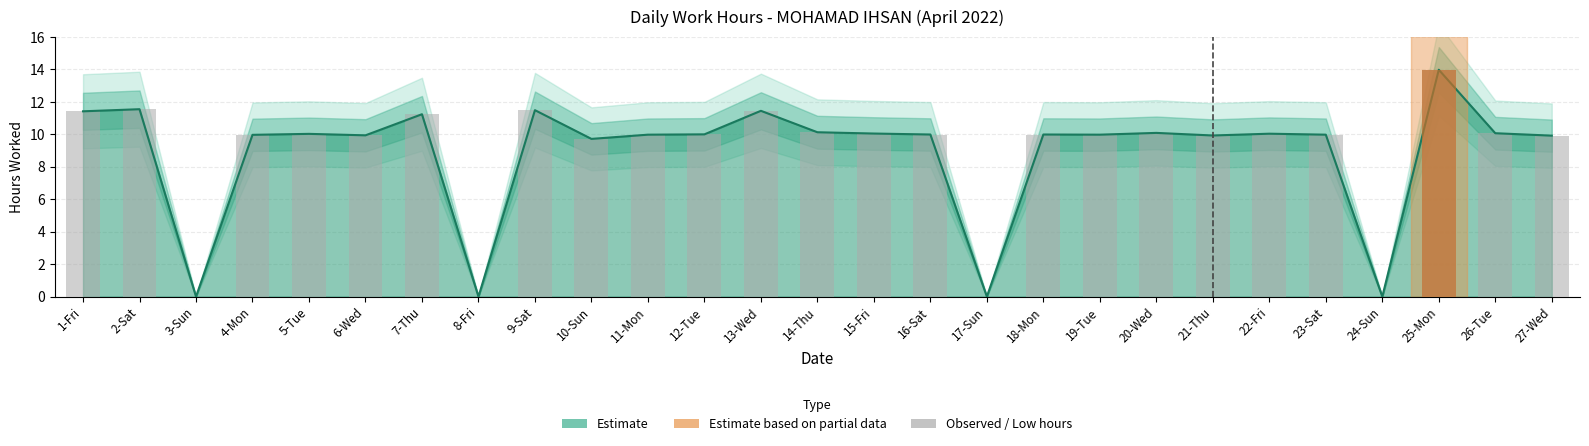

Which label corresponds to the smallest value in the chart?

3-Sun